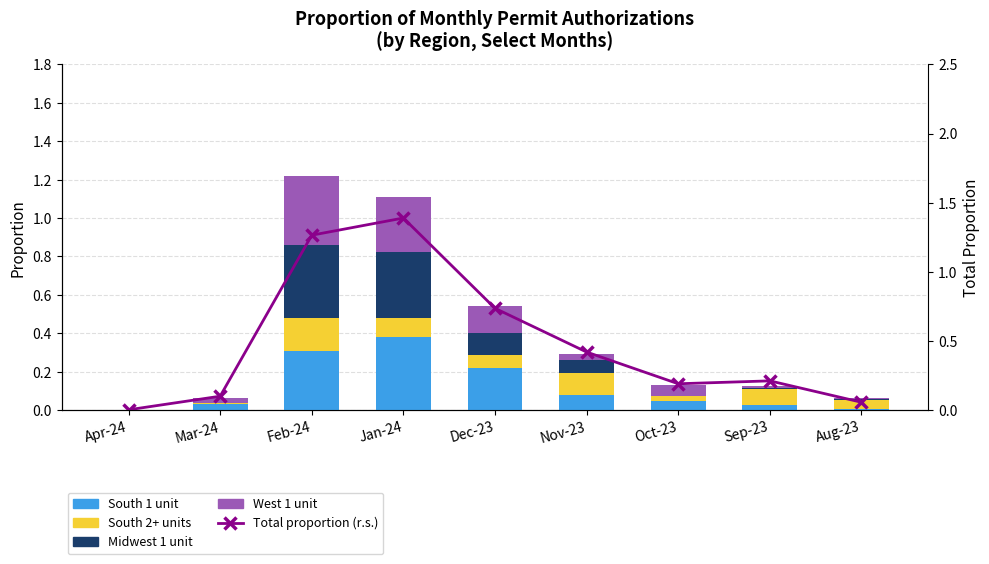

What is the sum of all Total proportion (r.s.) values?

4.4